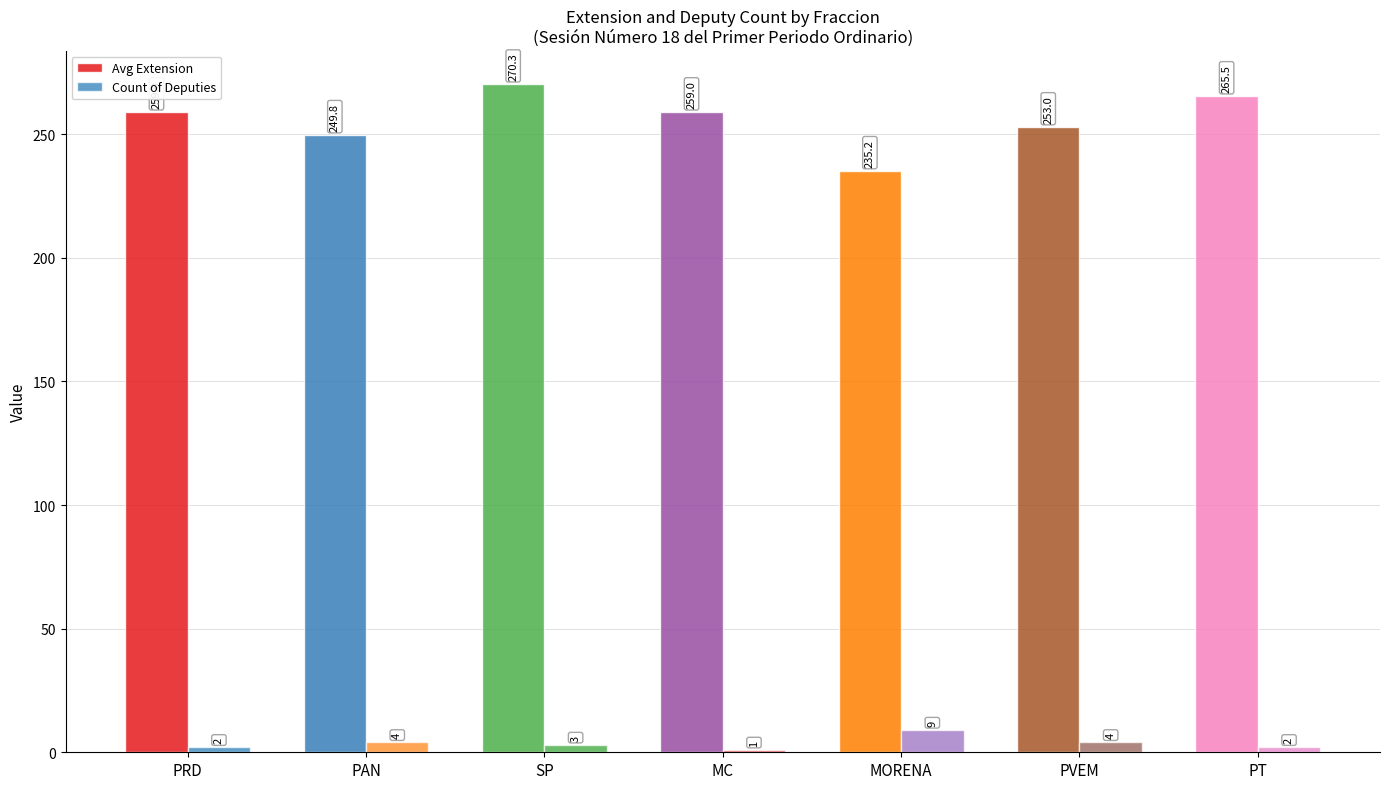

Are the bars horizontal?

No